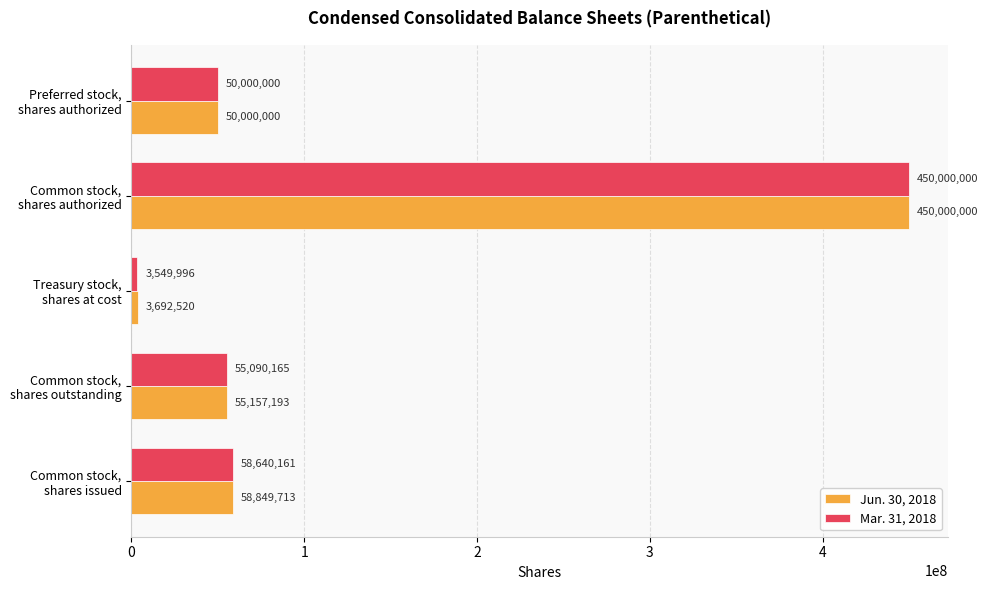

At which label does Jun. 30, 2018 reach its peak?

Common stock,
shares authorized